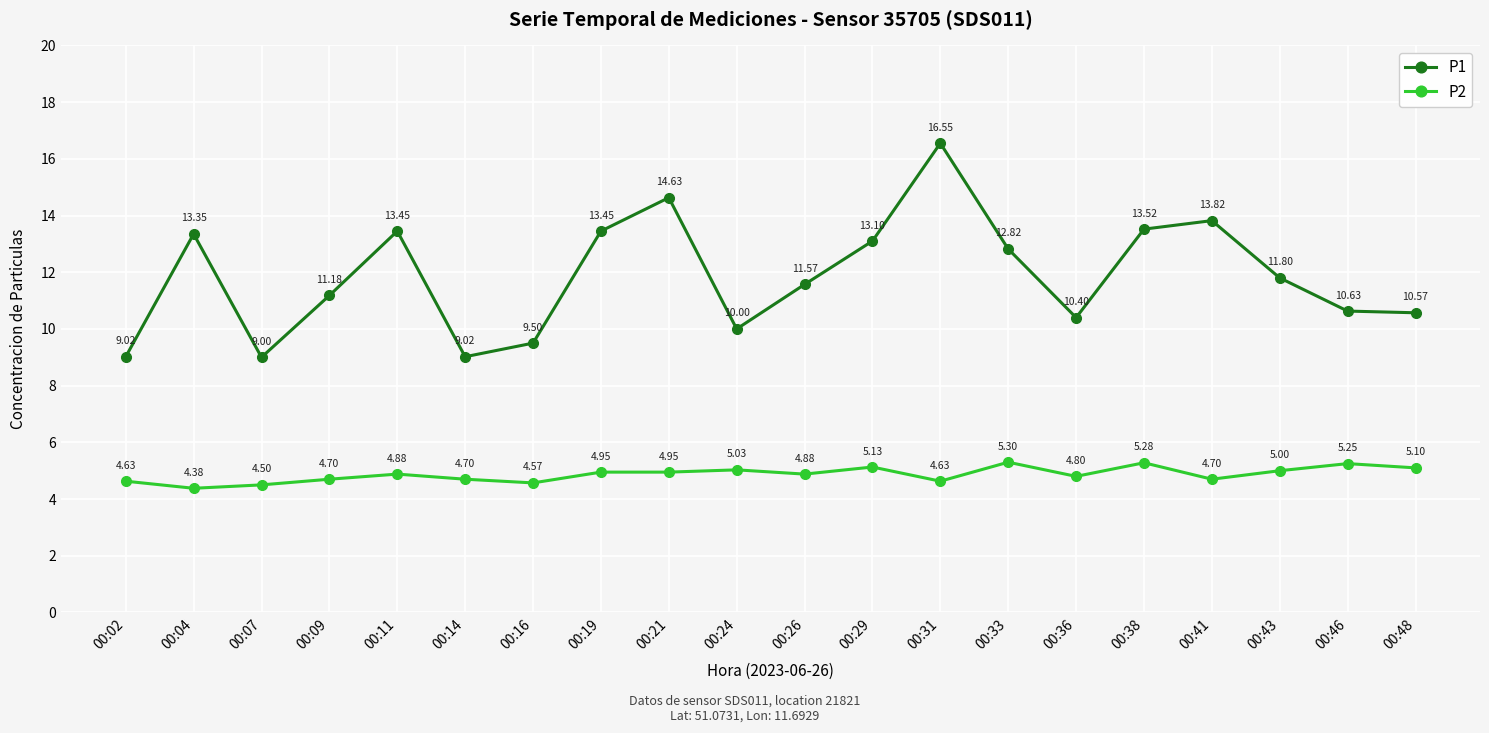

At how many categories does at least one series exceed 11?

12